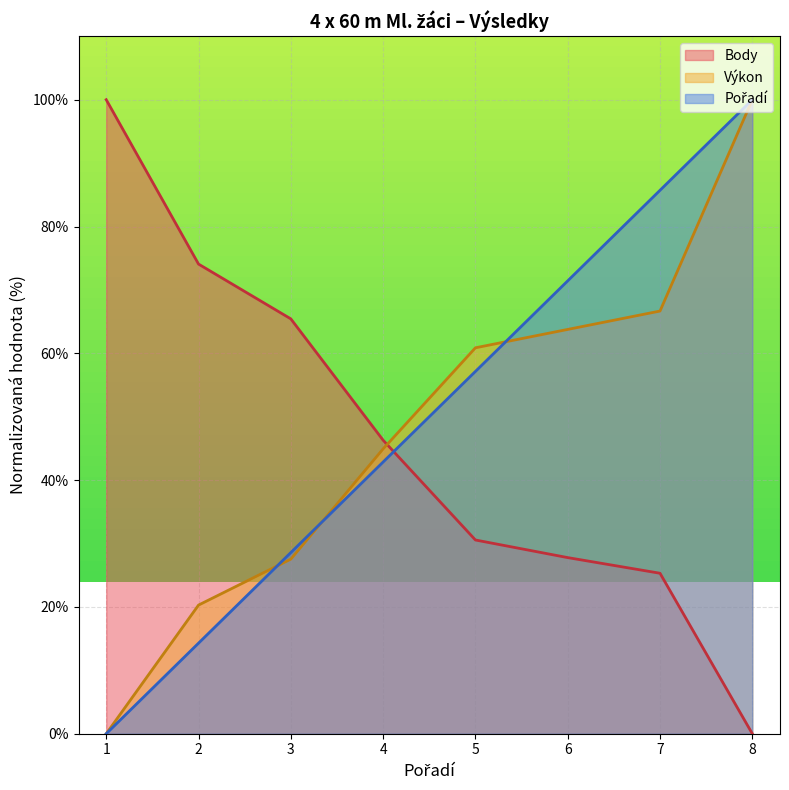

How many data points in Pořadí are less than 57?

4